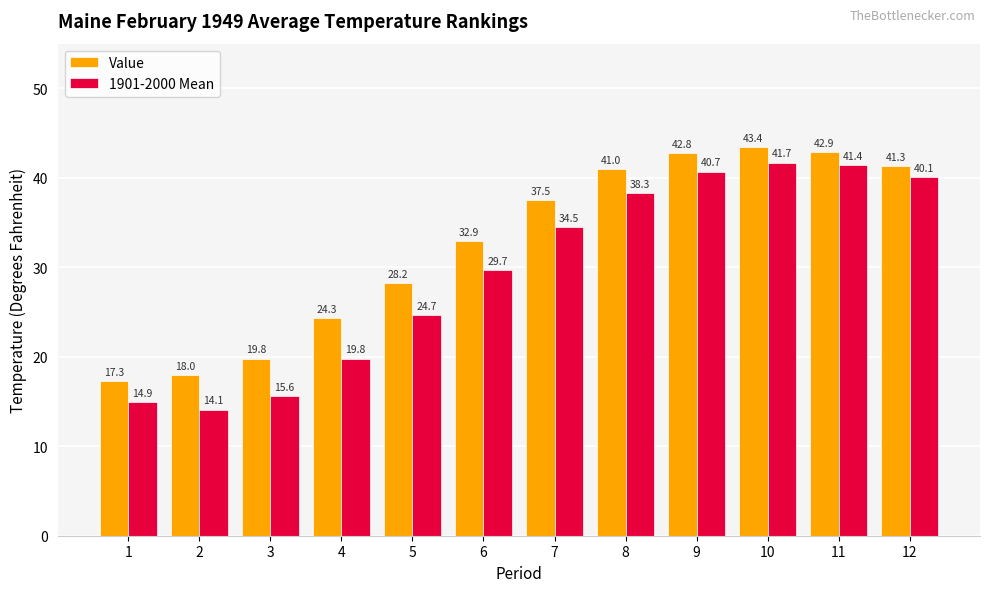

At which category is the sum across all series the highest?

10